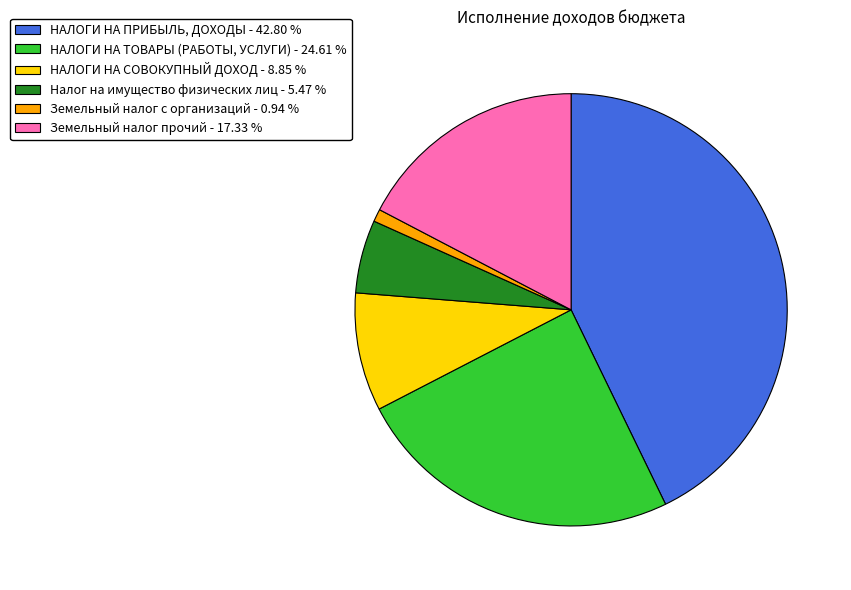

Which slice is the largest?

НАЛОГИ НА ПРИБЫЛЬ, ДОХОДЫ - 42.80 %